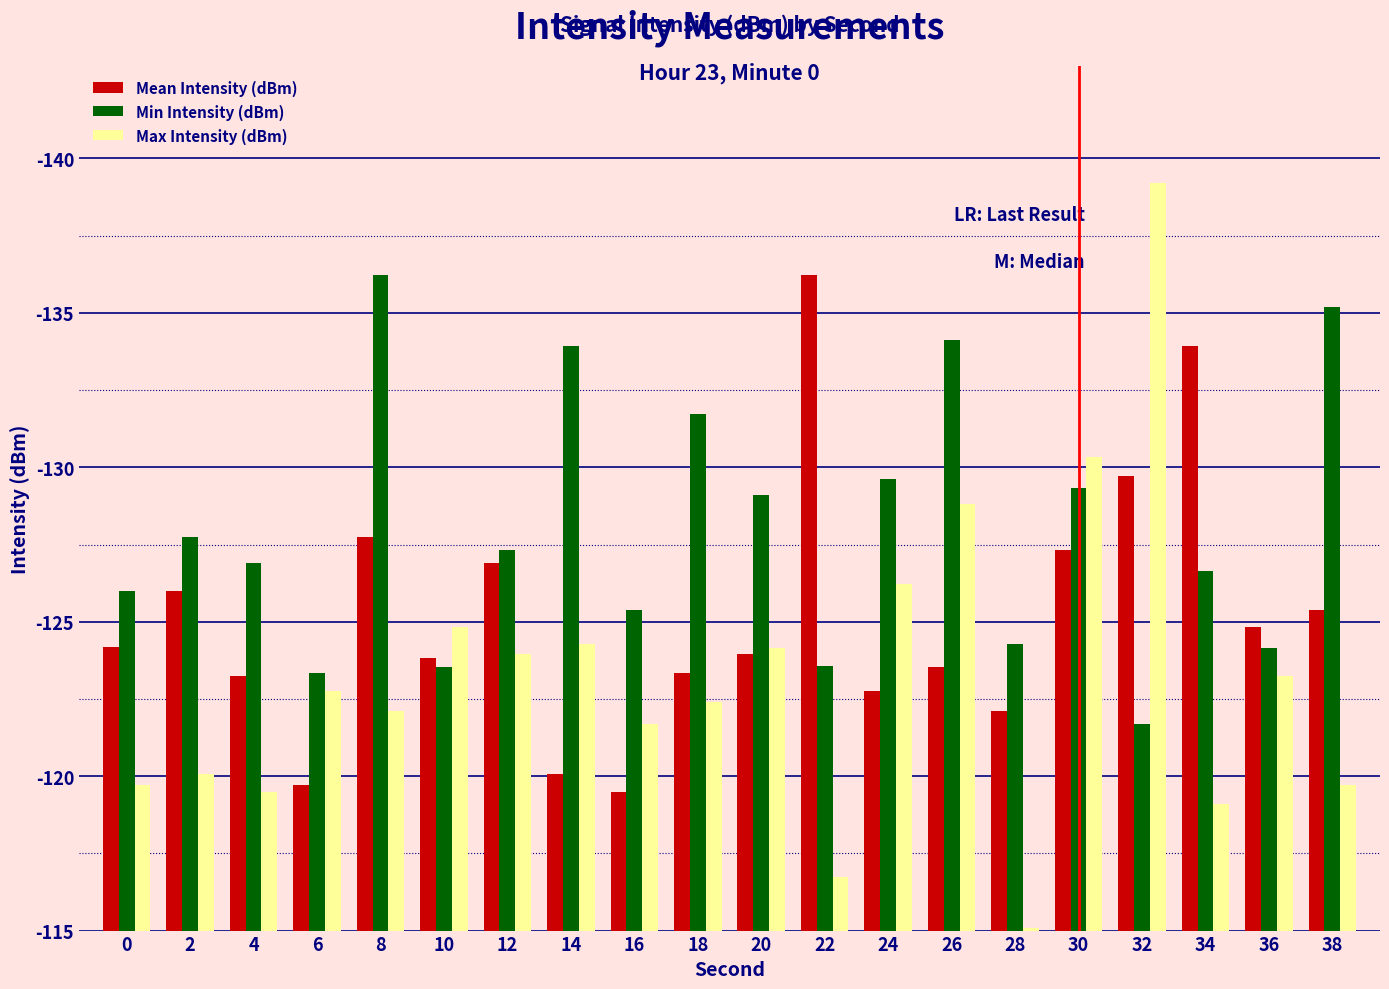

Rank the series by their maximum value, from lowest to highest.

Mean Intensity (dBm), Min Intensity (dBm), Max Intensity (dBm)